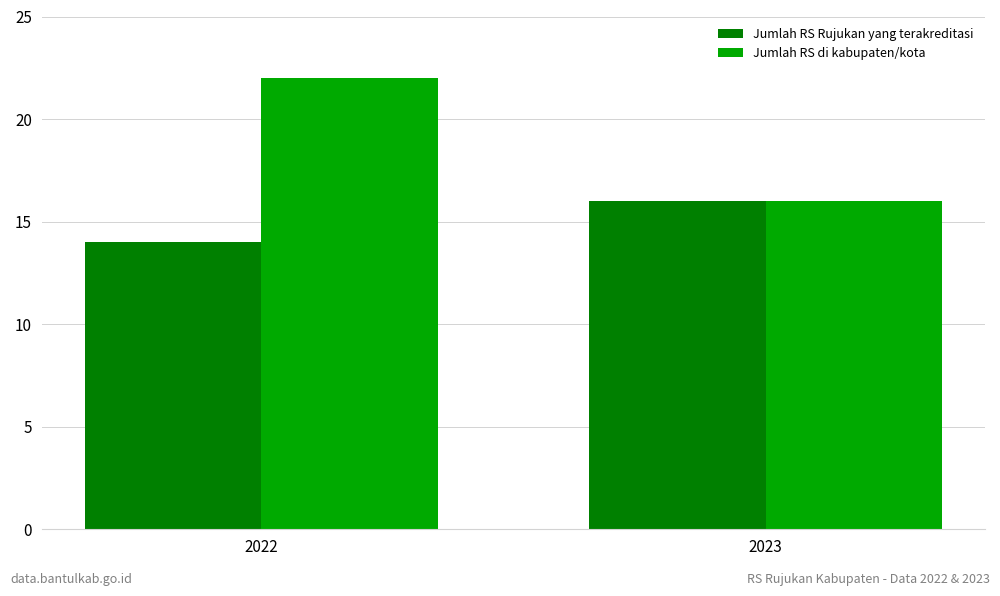

What is the sum of the Jumlah RS Rujukan yang terakreditasi values at 2022 and 2023?

30